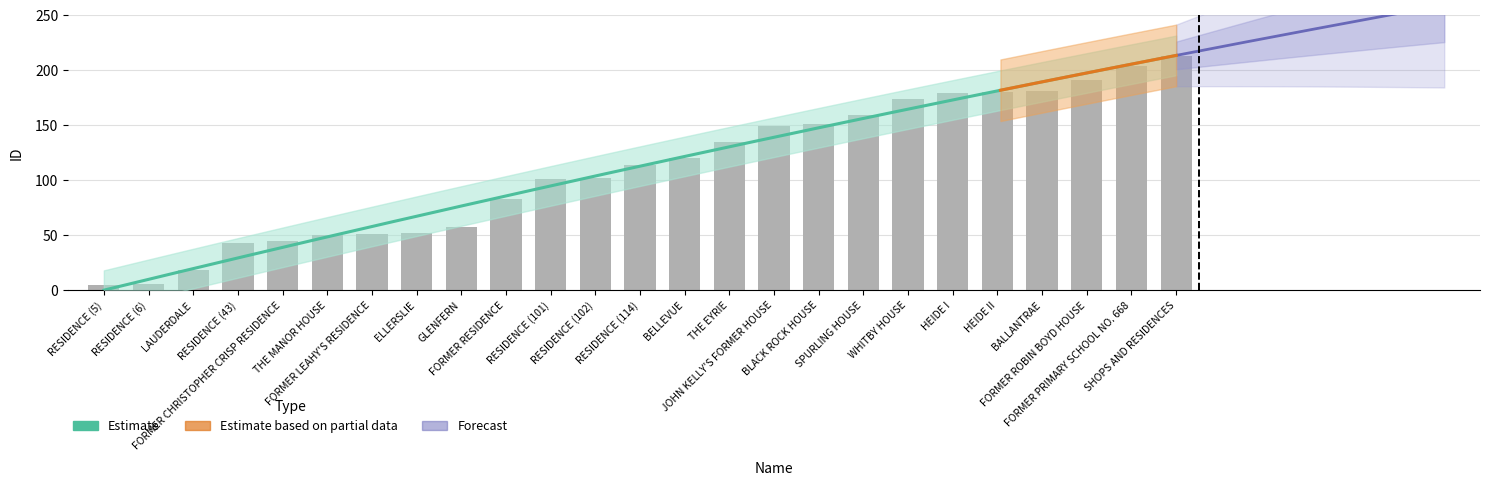

Reading left to right, transcribe all the data shown in this chart.

5	6	18	43	45	50	51	52	57	83	101	102	114	120	135	149	151	159	174	179	180	181	191	204	213